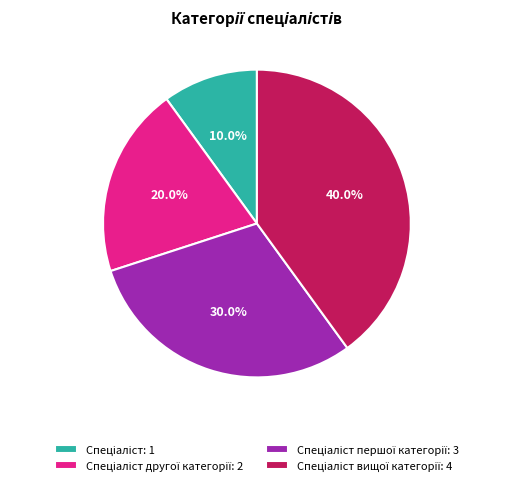

Does any single category account for the majority?

No